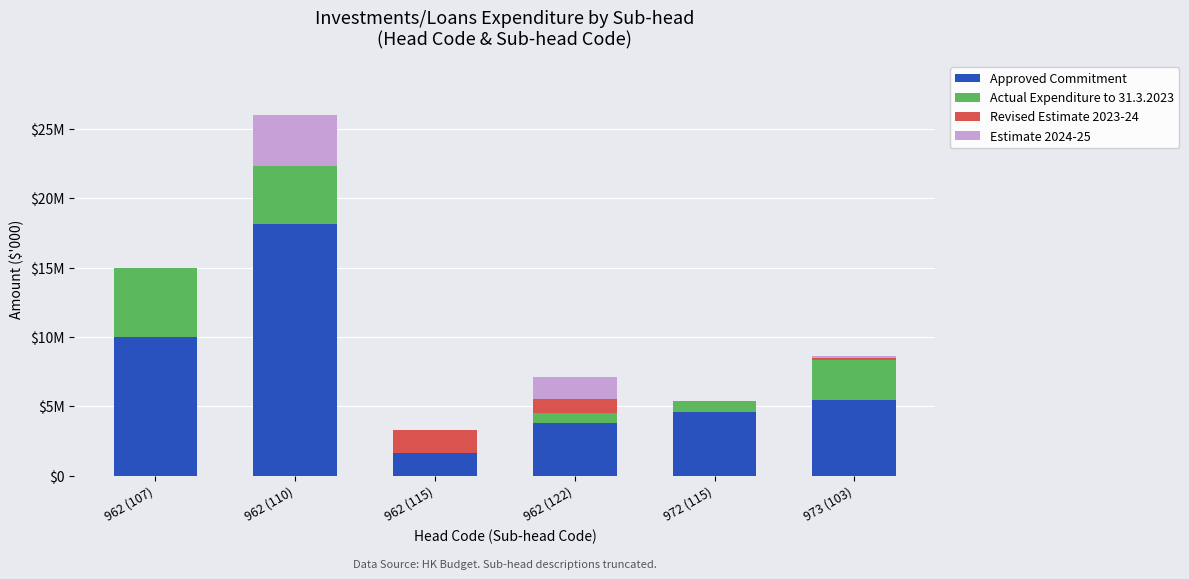

What are all the series names shown in the legend?

Approved Commitment, Actual Expenditure to 31.3.2023, Revised Estimate 2023-24, Estimate 2024-25